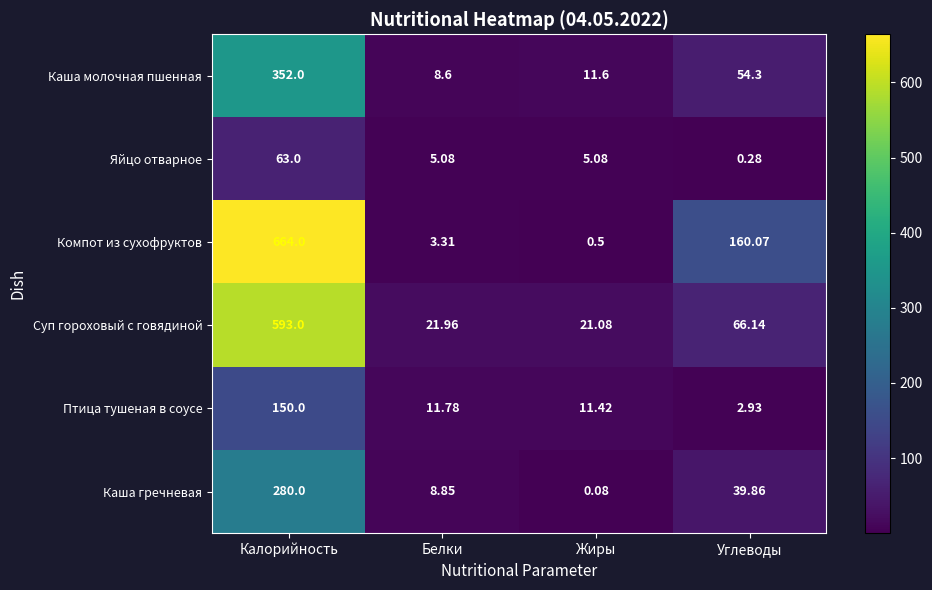

Where is Каша молочная пшенная nearest to the value 180?

Углеводы